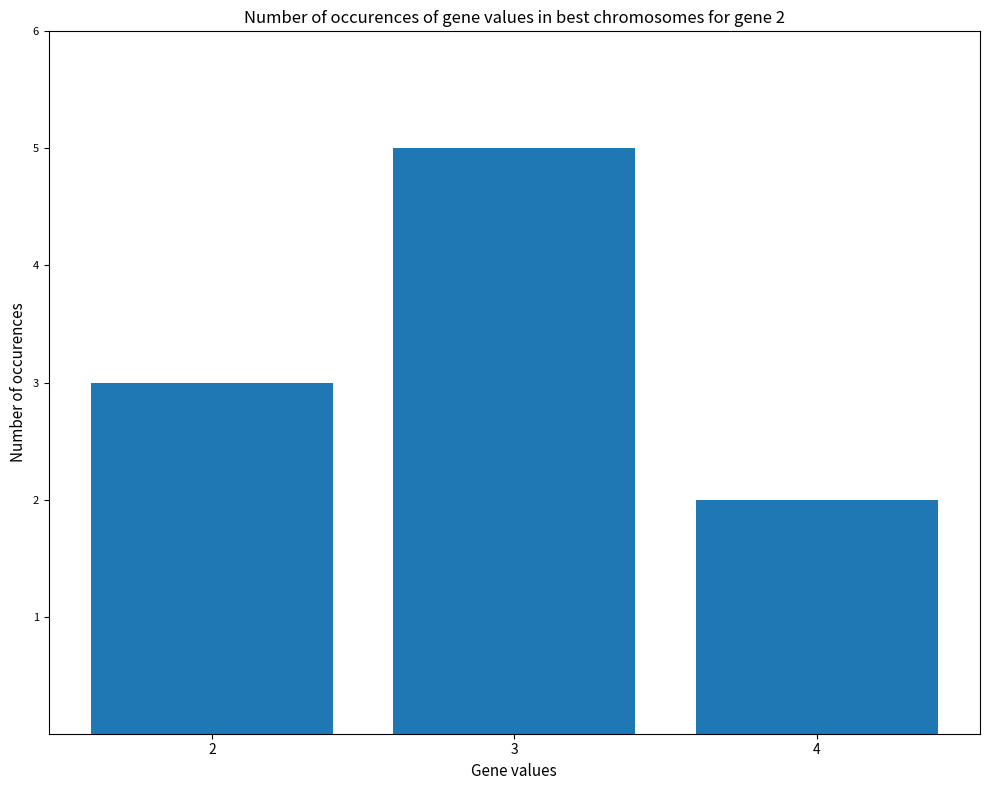

Which category has the highest value across all series?

3